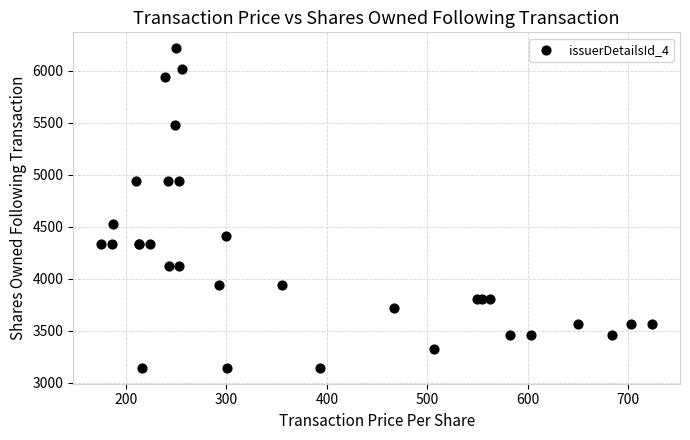

What Y value in the scatter plot is closest to 4679?

4525